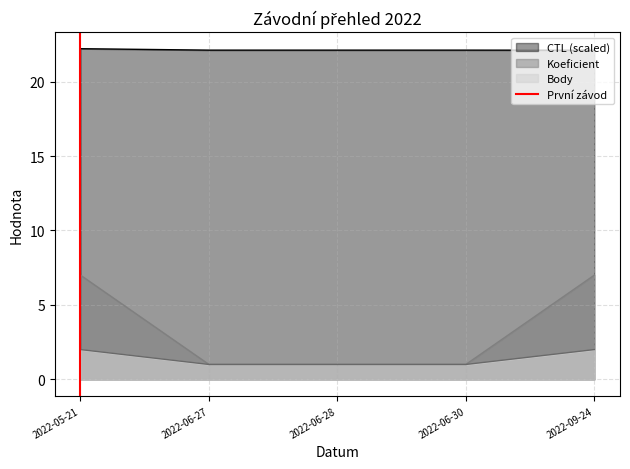

The CTL (scaled) series shows 22.1 at 2022-06-30. True or false?

True